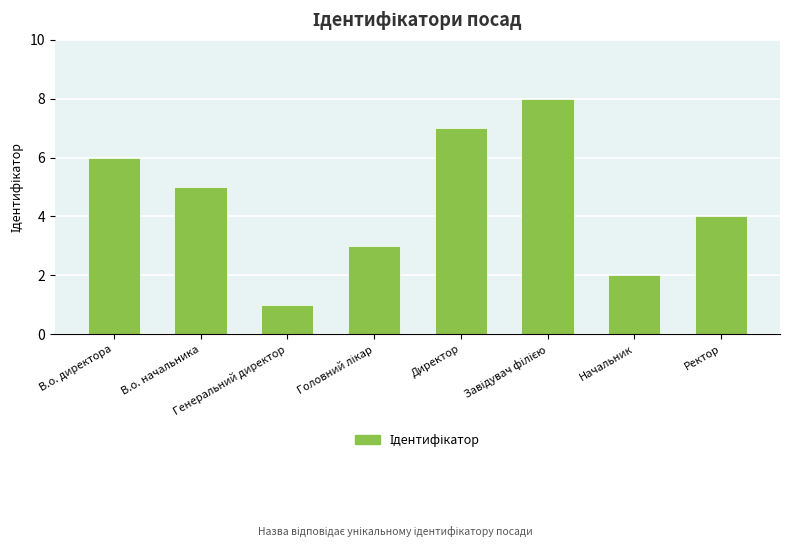

What is the difference between the maximum and second lowest values?

6